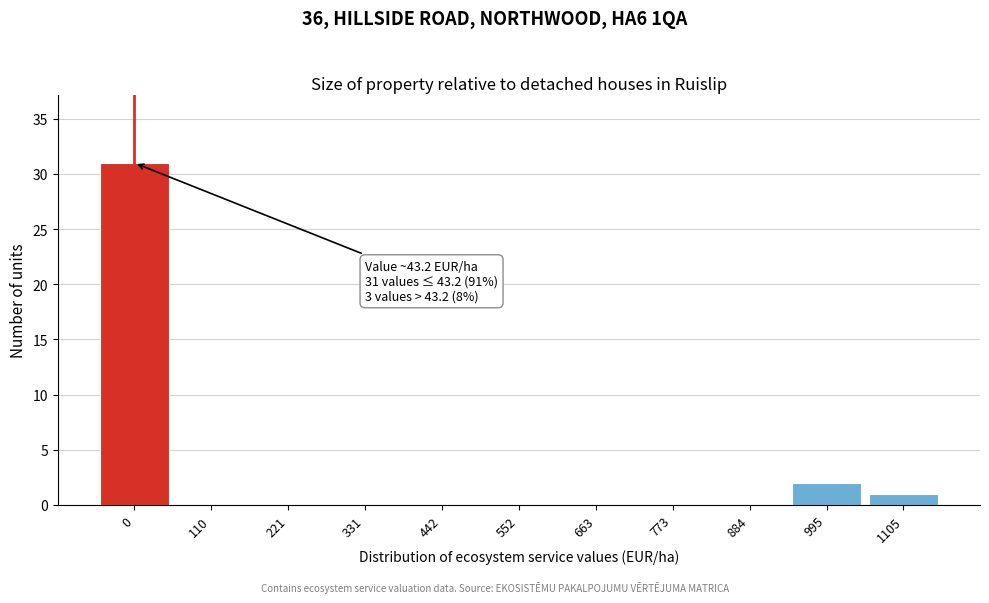

Reading left to right, list all the values displayed in this chart.

0=31	110=0	221=0	331=0	442=0	552=0	663=0	773=0	884=0	995=2	1105=1